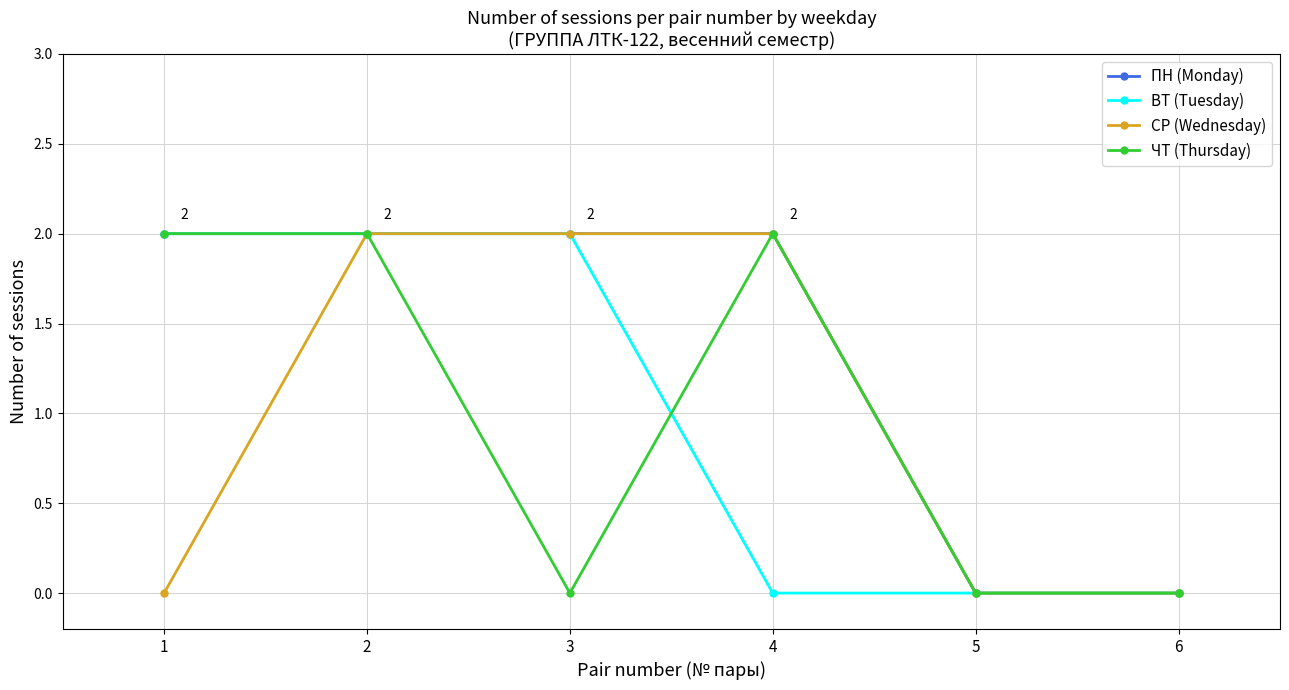

What is the average value of the ПН (Monday) series?

1